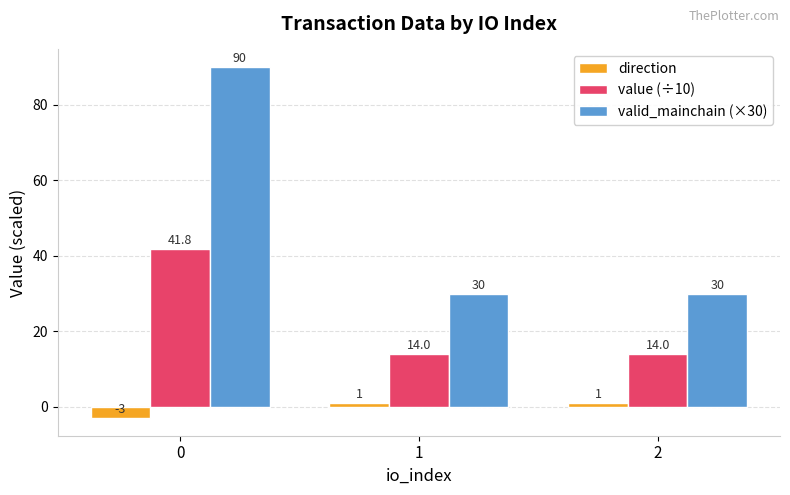

Reading left to right, extract all data points from this chart.

direction: 0=-3.0	1=1.0	2=1.0
value (÷10): 0=41.8	1=14.0	2=14.0
valid_mainchain (×30): 0=90.0	1=30.0	2=30.0